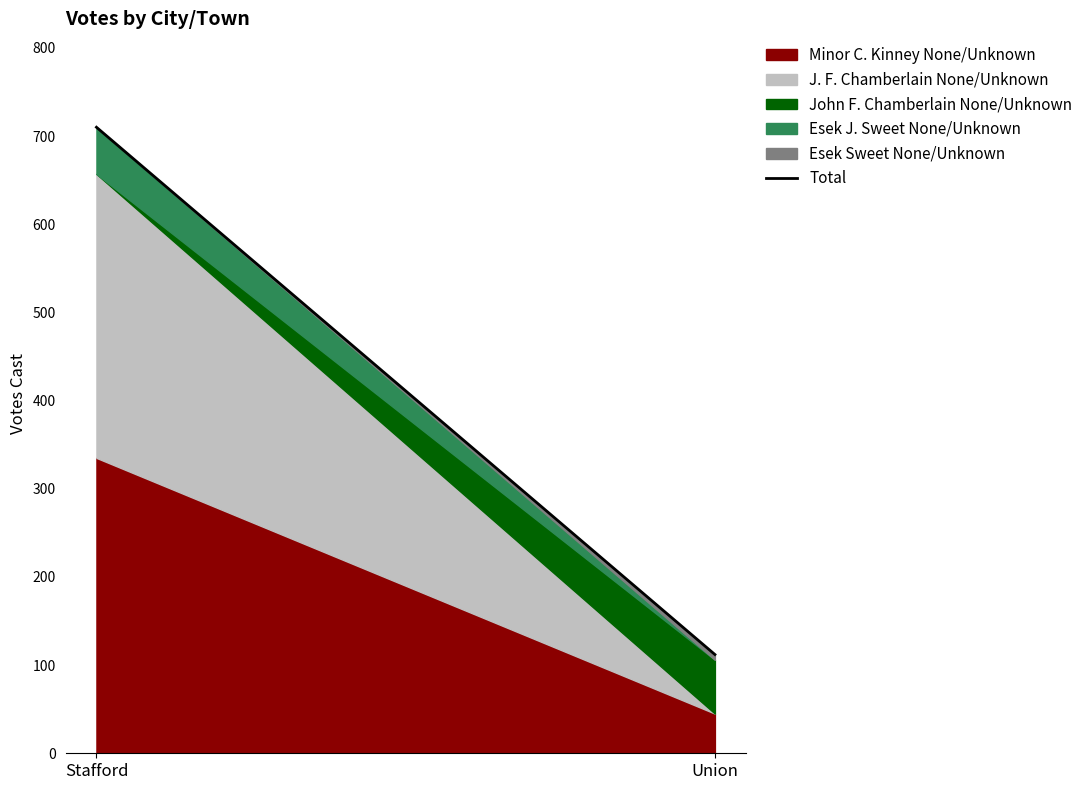

What is the minimum value shown in the chart?

112